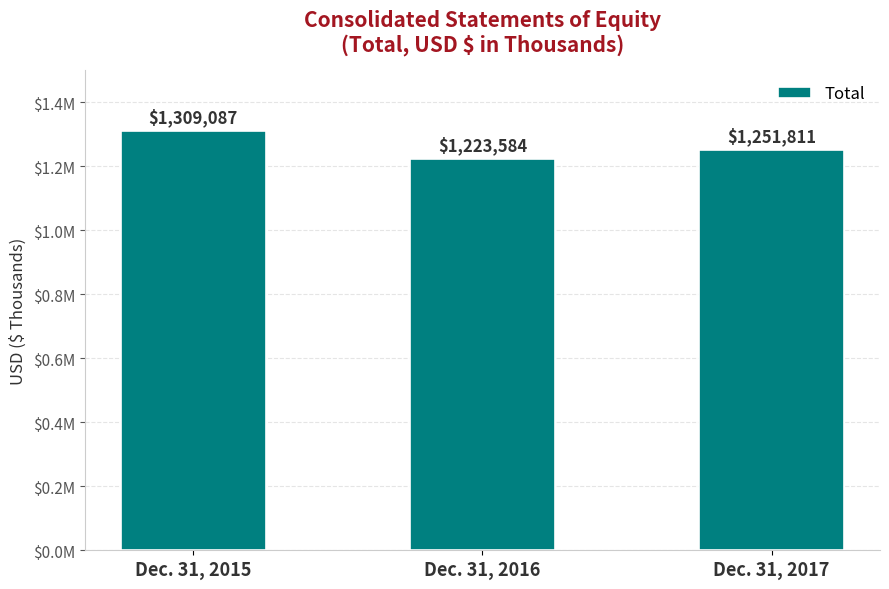

Does the chart contain any negative values?

No